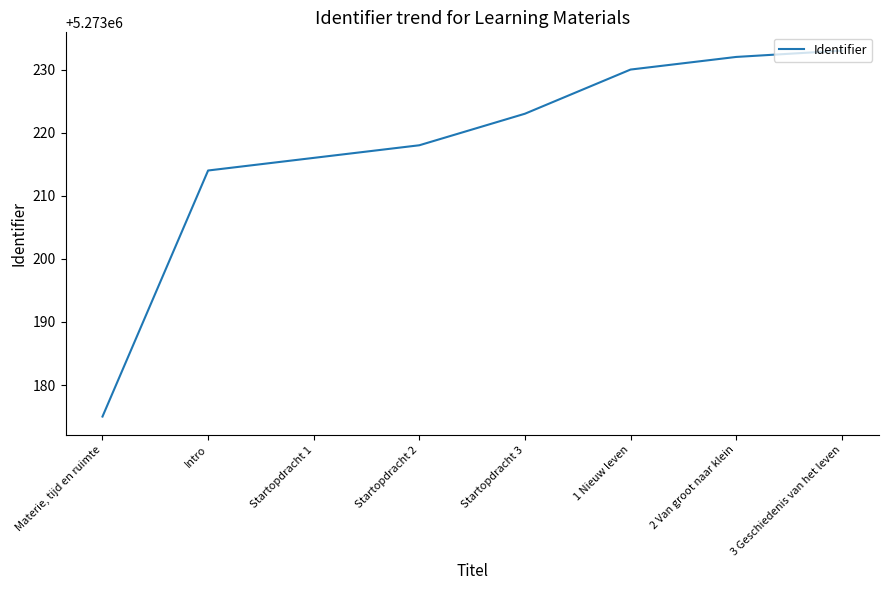

Which has a higher value, Intro or Startopdracht 2?

Startopdracht 2